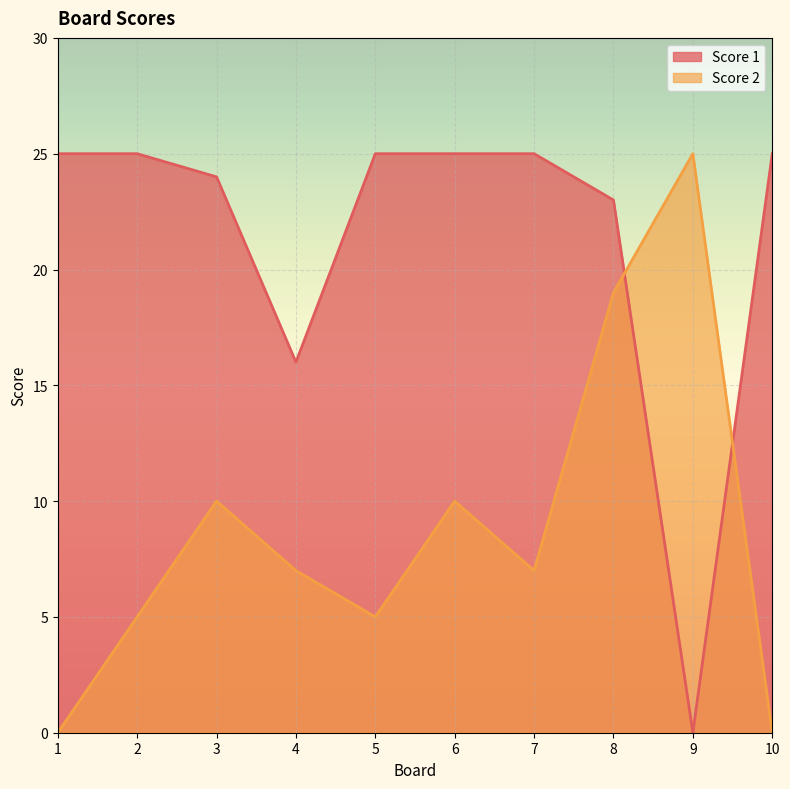

Between 6 and 7, which series saw the biggest shift?

Score 2